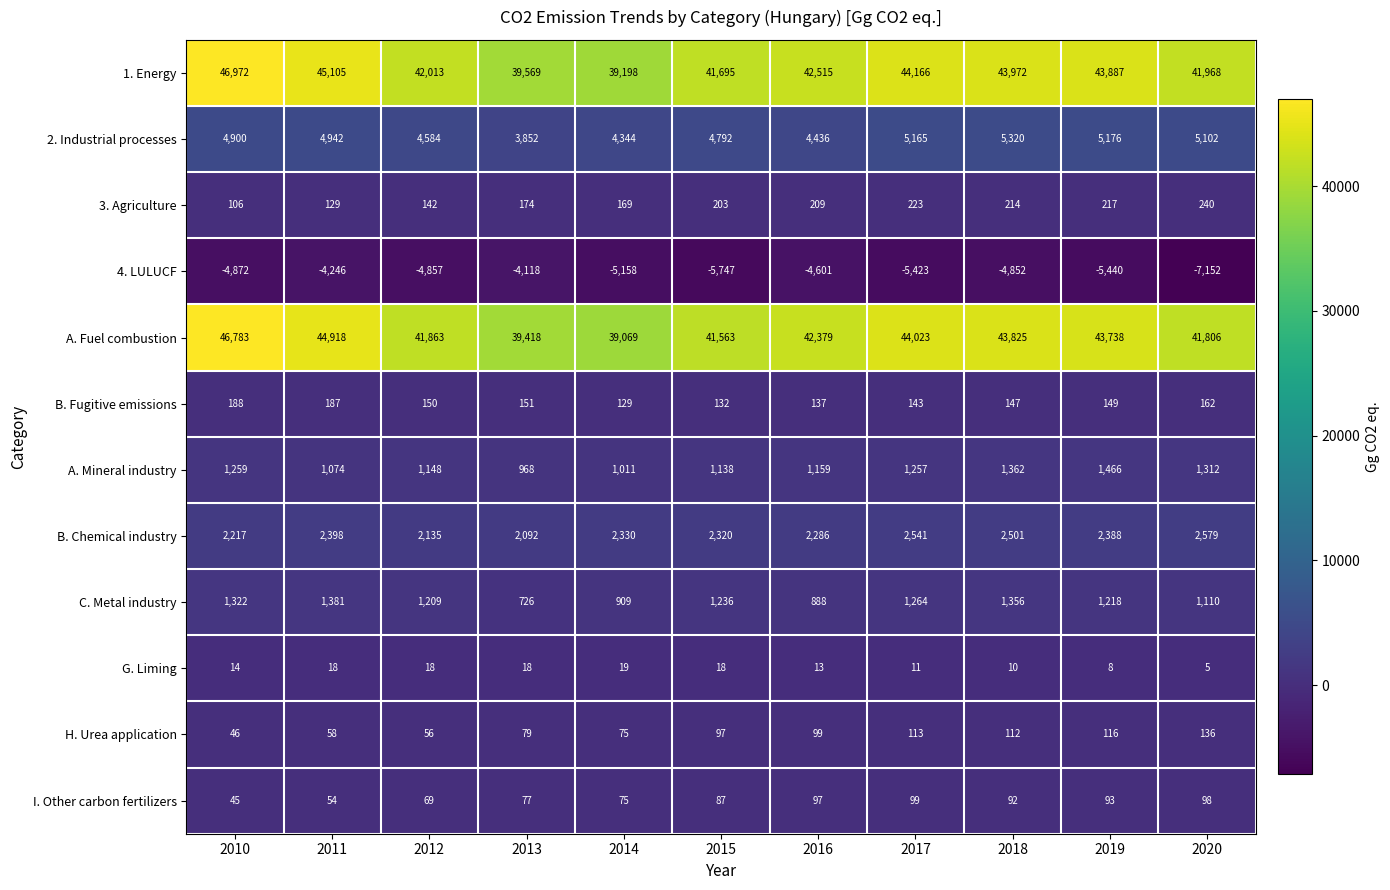

What is the average value of the A. Fuel combustion series?

42671